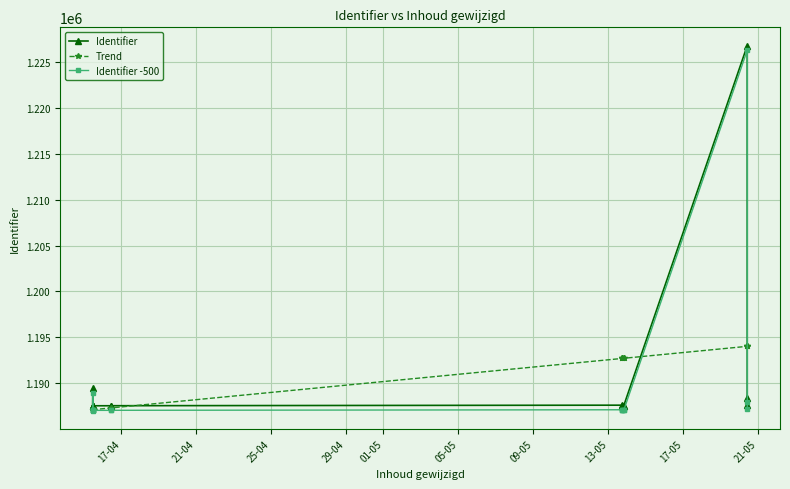

Which series has the largest range (max minus min)?

Identifier